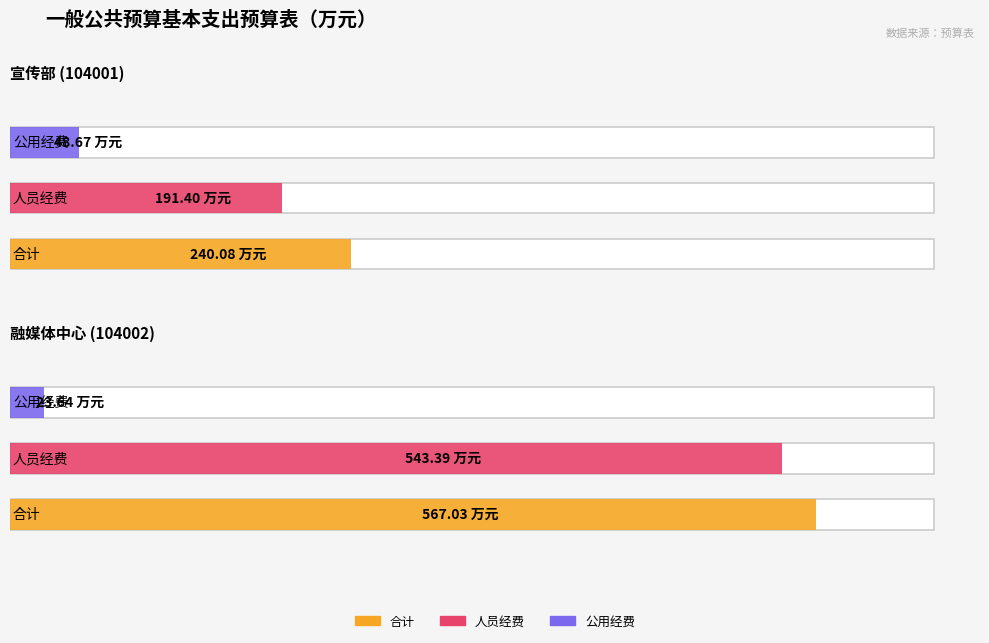

What are all the series names shown in the legend?

合计, 人员经费, 公用经费